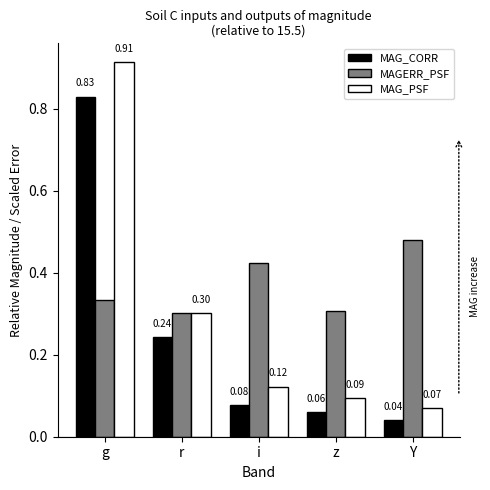

What is the sum of the MAGERR_PSF values at z and g?

0.6